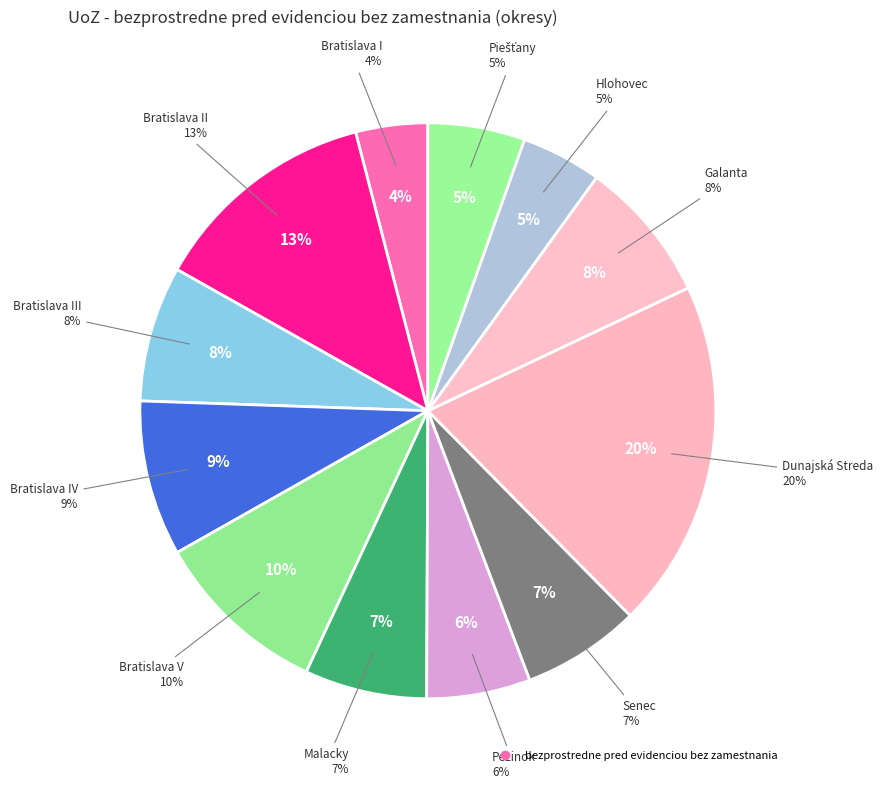

To the nearest percent, what percentage of the pie is Košický kraj?

13%